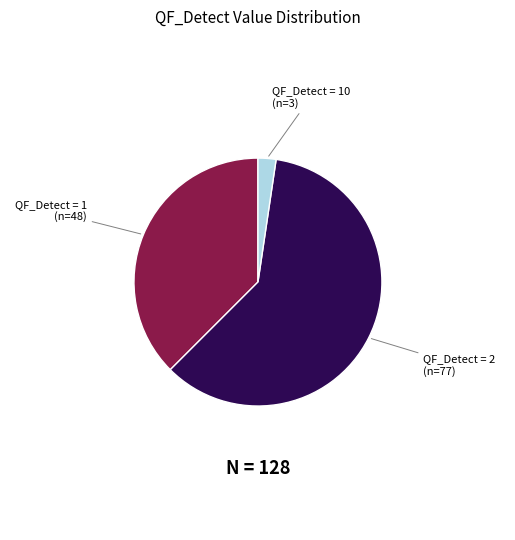

Count the number of slices in the pie.

3